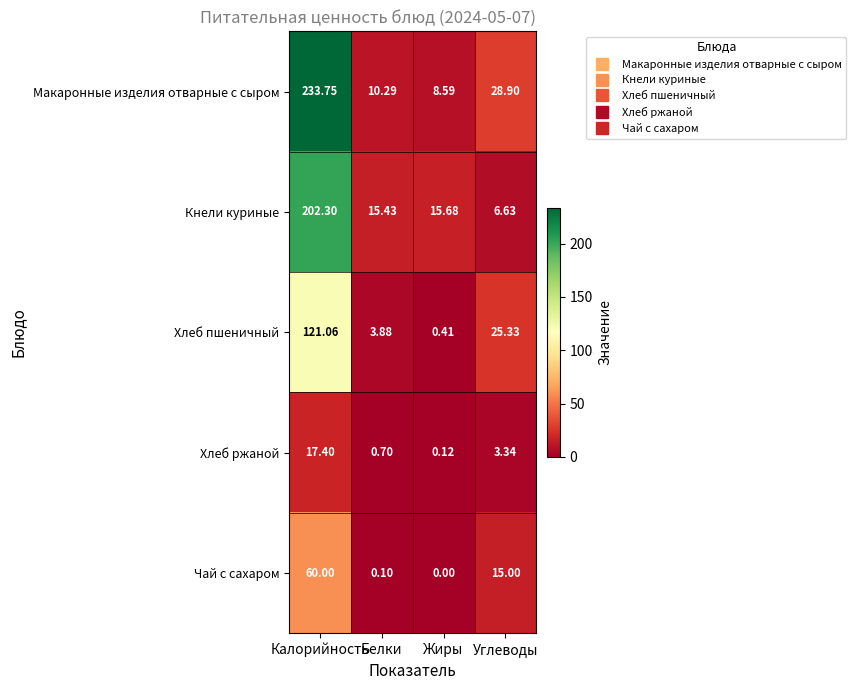

Which series changed the most between Калорийность and Белки?

Макаронные изделия отварные с сыром